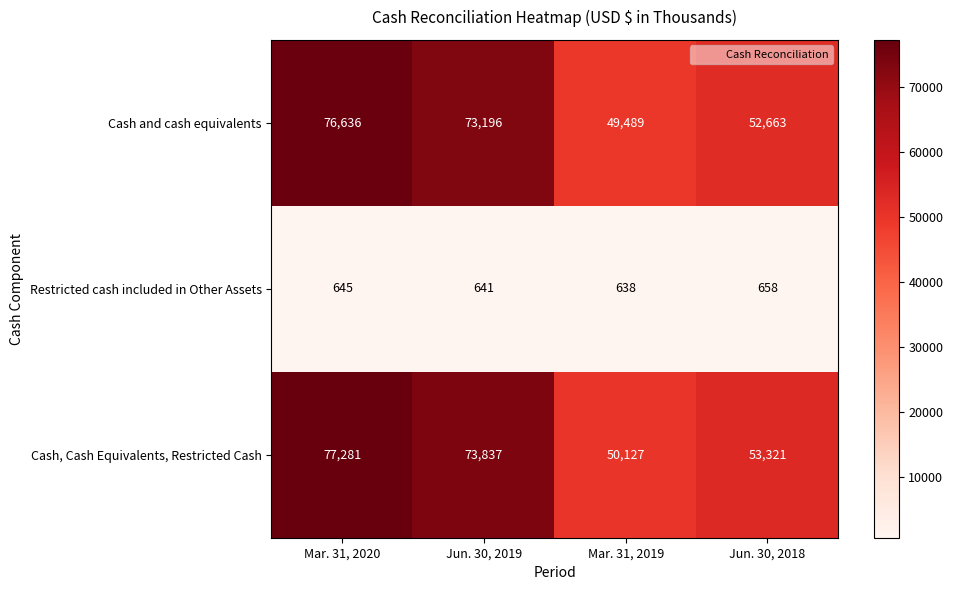

What is the maximum value shown in the chart?

77281